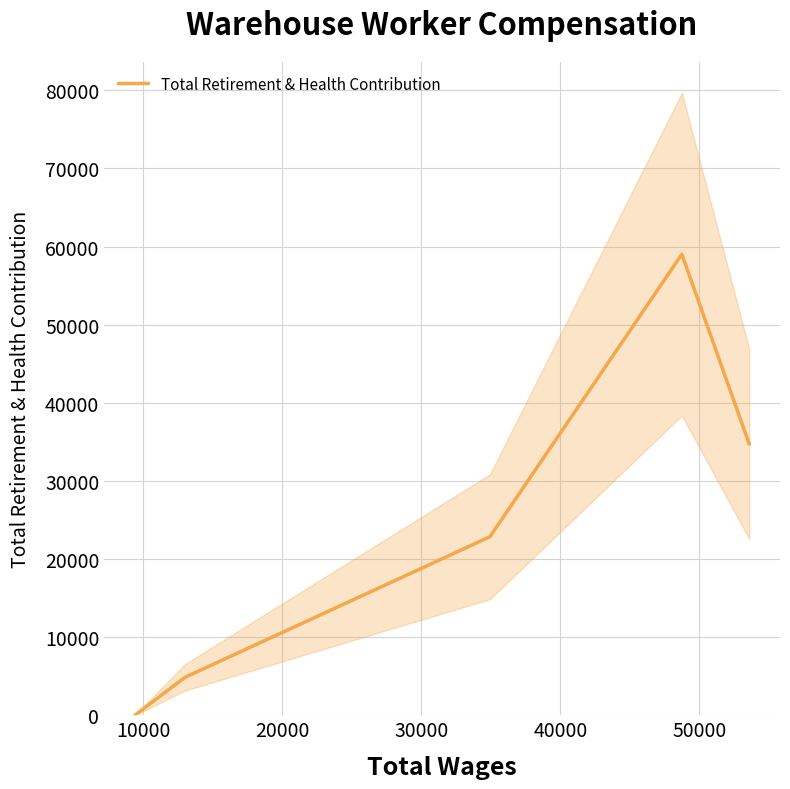

What is the highest value of the Total Retirement & Health Contribution series?

59021